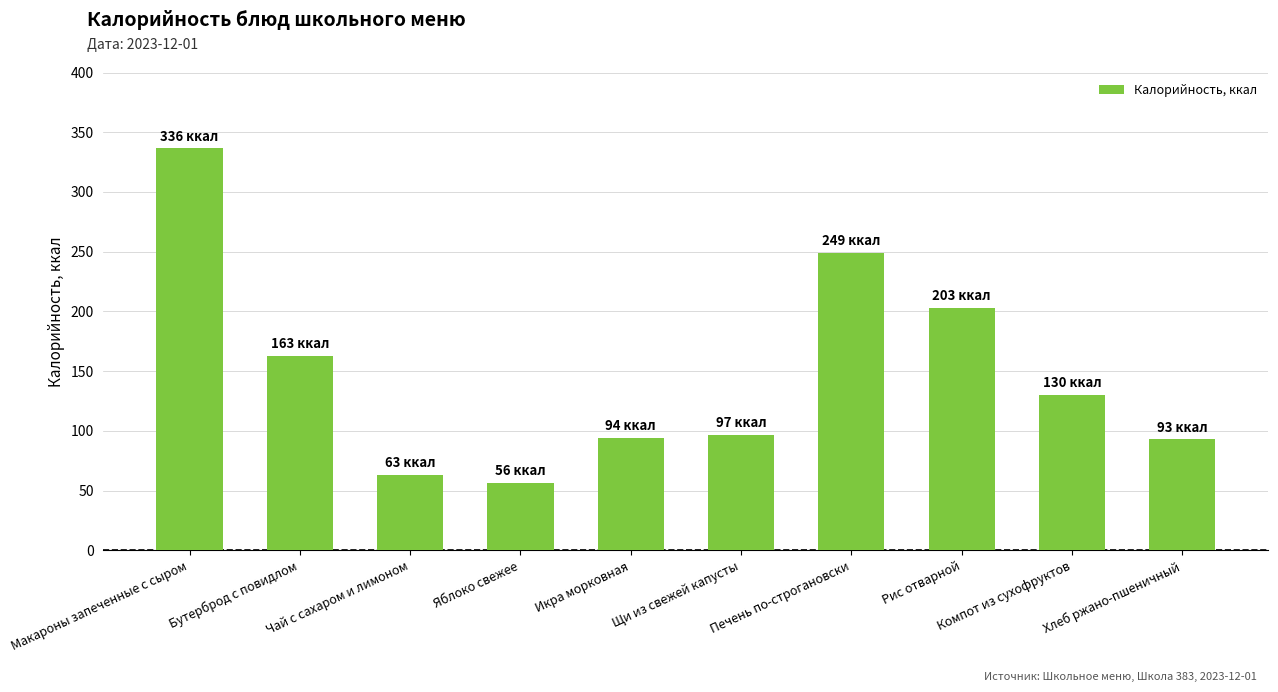

Approximately how many times larger is the value at Щи из свежей капусты compared to Чай с сахаром и лимоном?

1.5